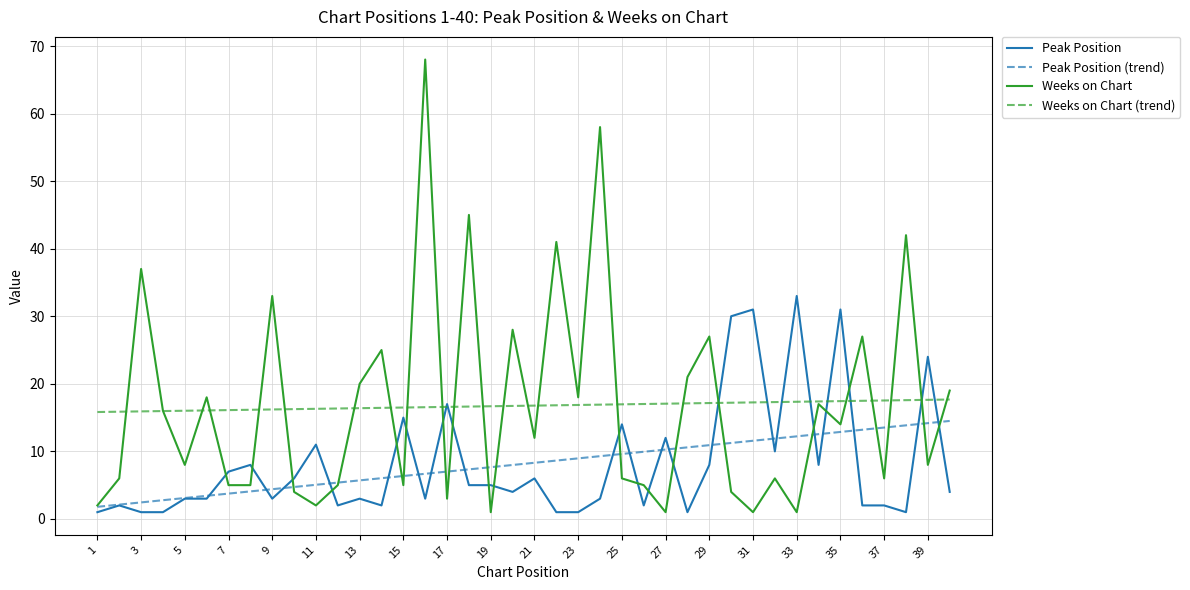

Rank the series by their maximum value, from lowest to highest.

Peak Position (trend), Weeks on Chart (trend), Peak Position, Weeks on Chart